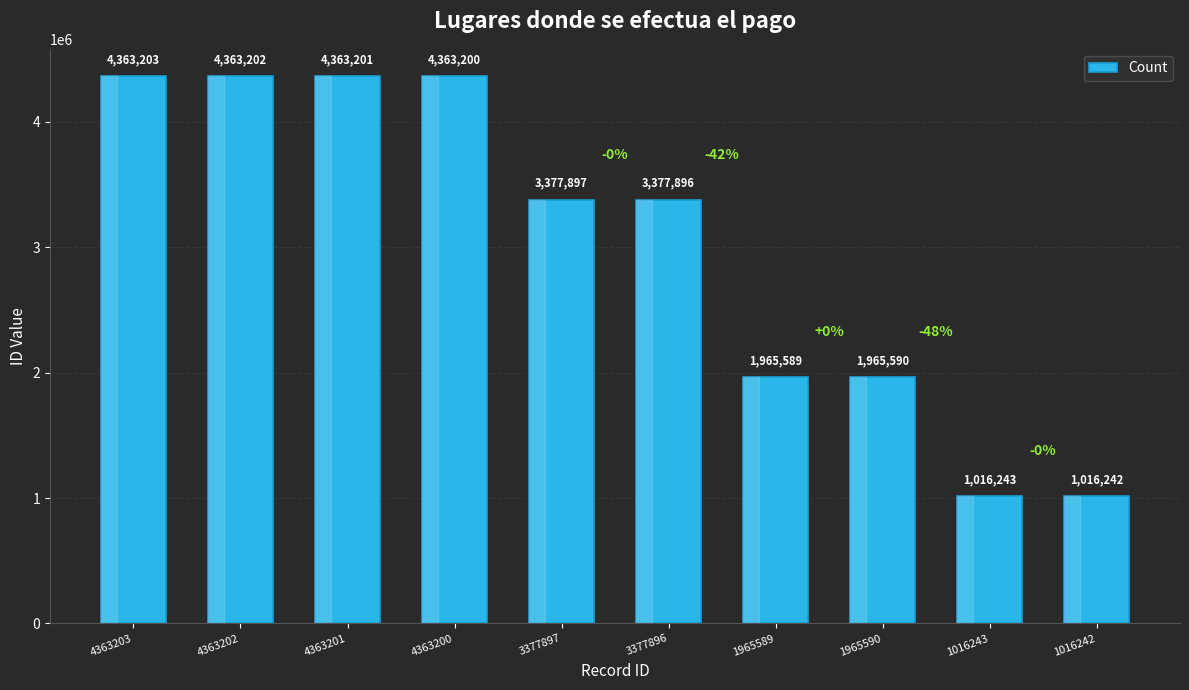

List the labels in order of value, smallest first.

1016242, 1016243, 1965589, 1965590, 3377896, 3377897, 4363200, 4363201, 4363202, 4363203